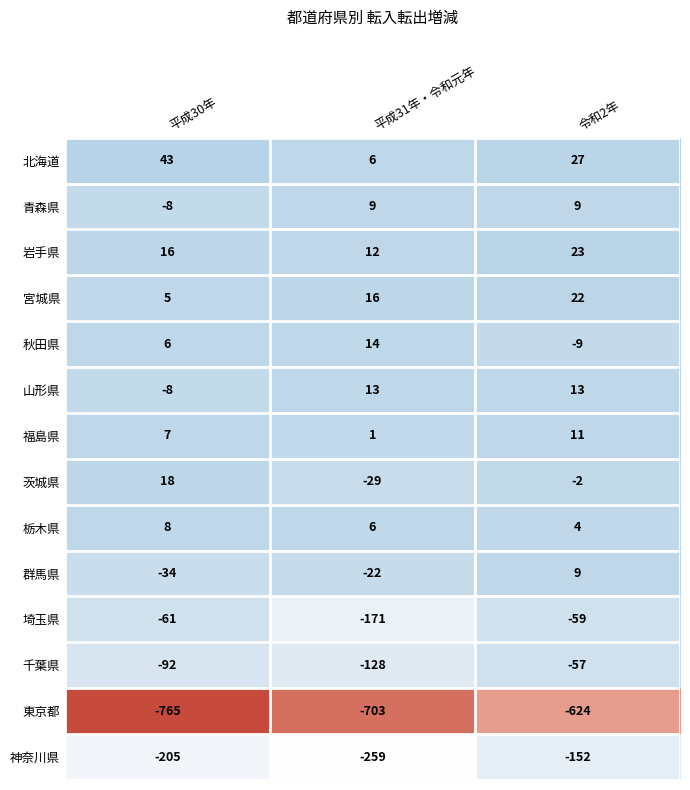

What is the difference between the highest and lowest values at 平成31年・令和元年?

719